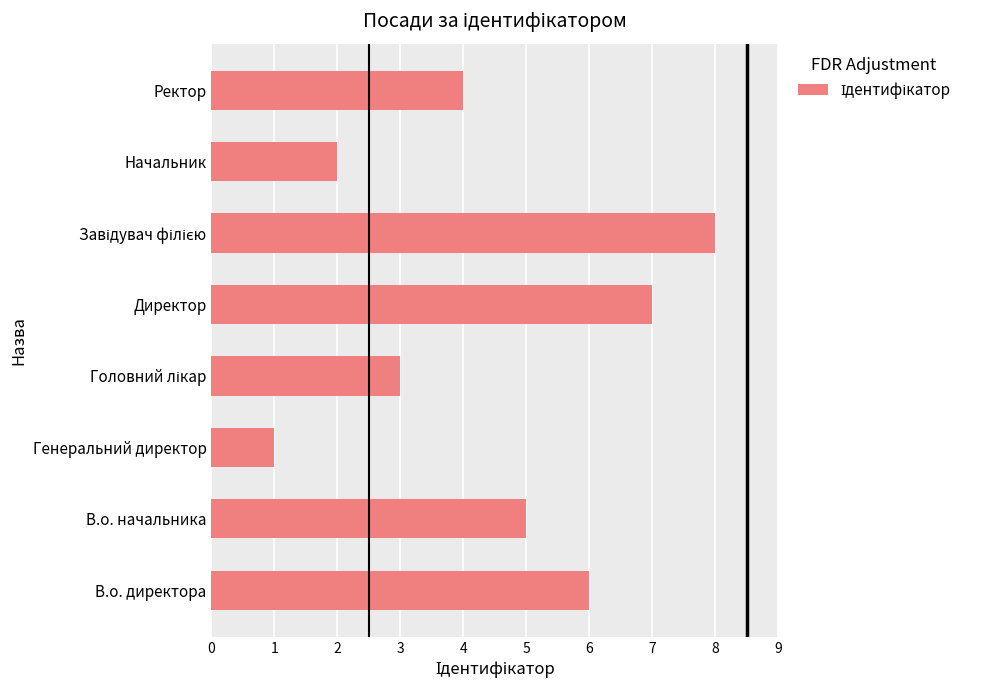

Does the chart contain stacked bars?

No